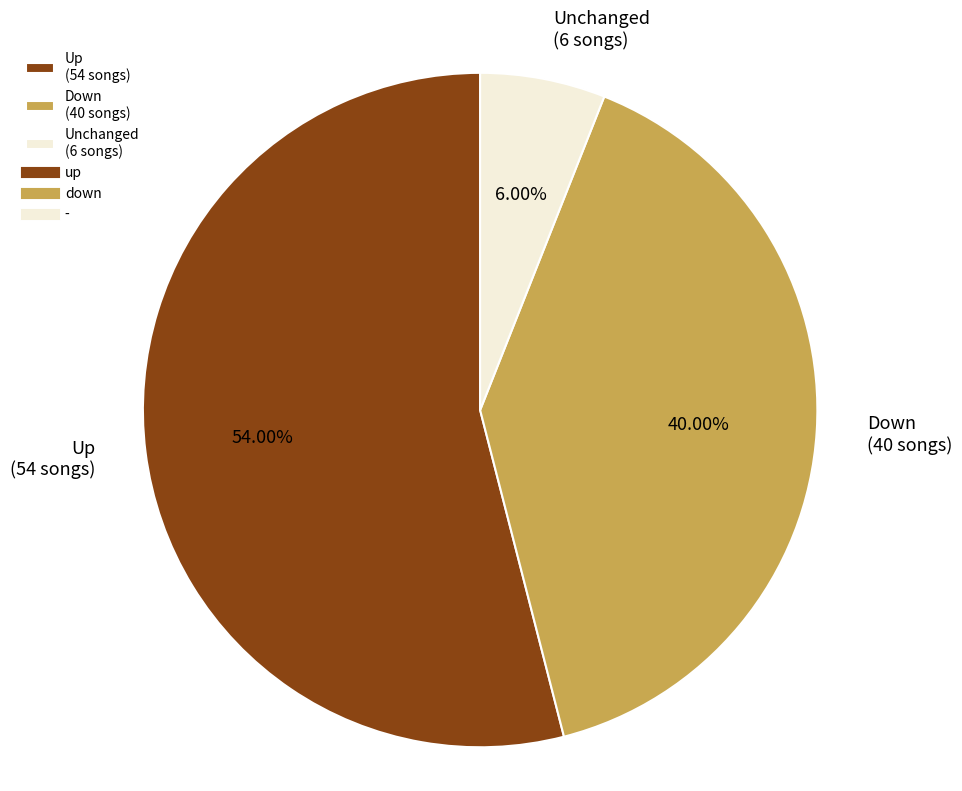

Which category has the biggest portion of the pie?

Up (54 songs)